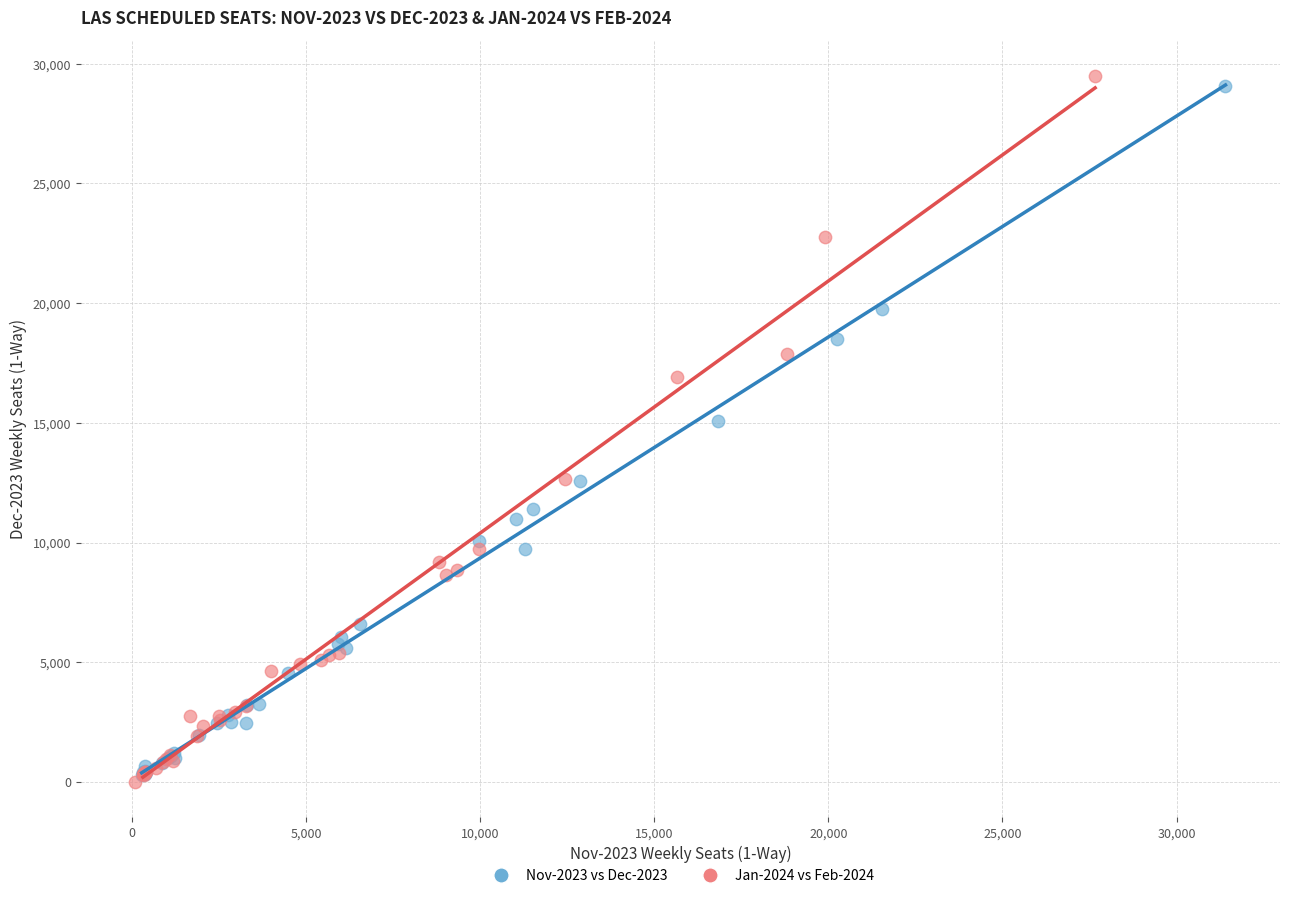

What are all the series names shown in the legend?

Nov-2023 vs Dec-2023, Jan-2024 vs Feb-2024